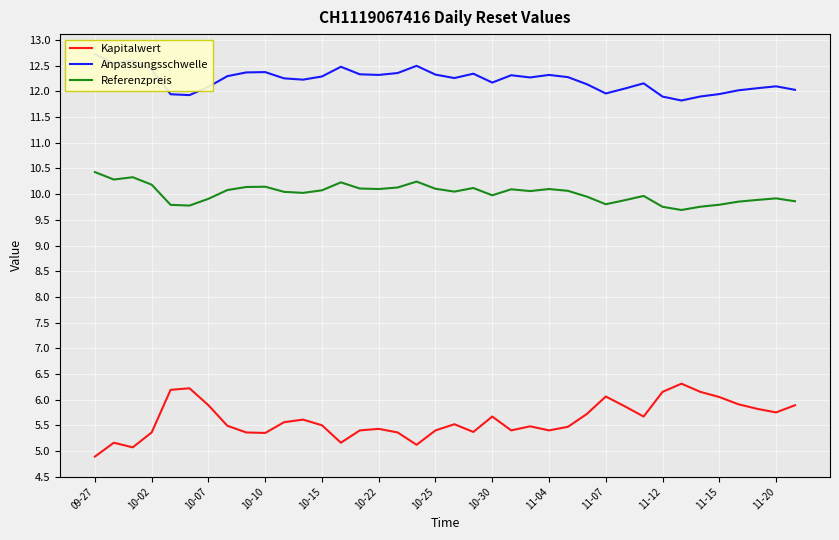

True or false: Kapitalwert and Referenzpreis intersect in this chart.

False